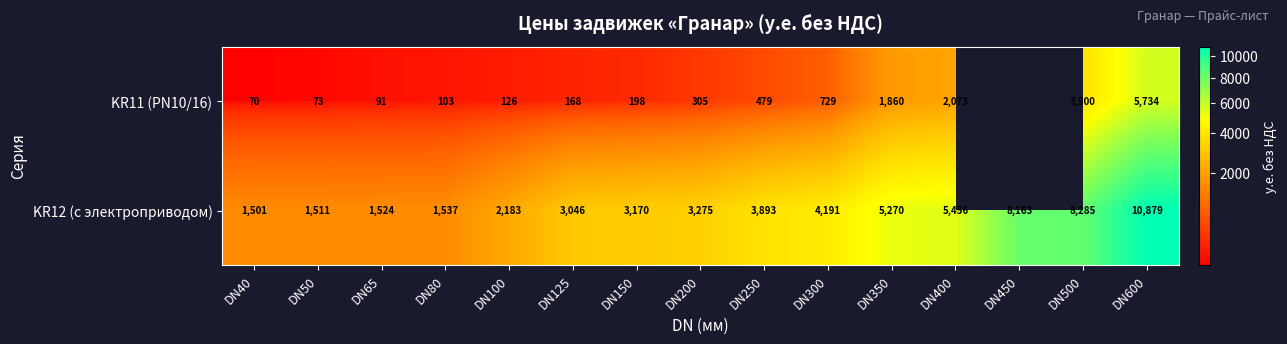

At which category does the chart reach its peak across all series?

DN600